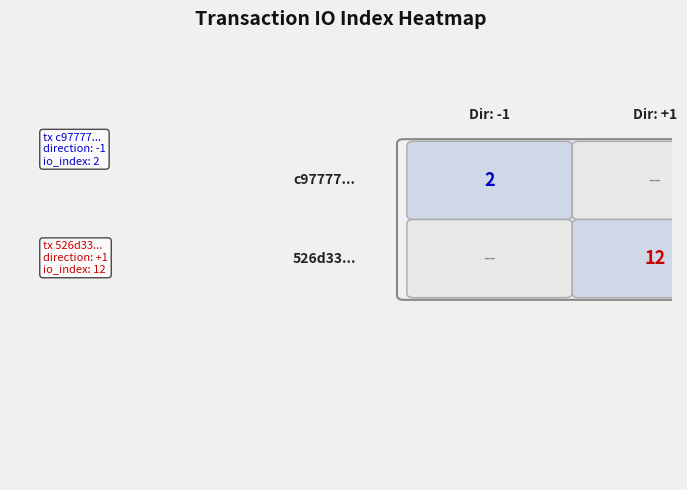

Reading left to right, list all the values displayed in this chart.

c97777f6b6ffadd6598d5ff2e7f0c35d9e6e4fa: direction=-1	io_index=2
526d333ea002bb607ec872f82185d8507afa329: direction=1	io_index=12